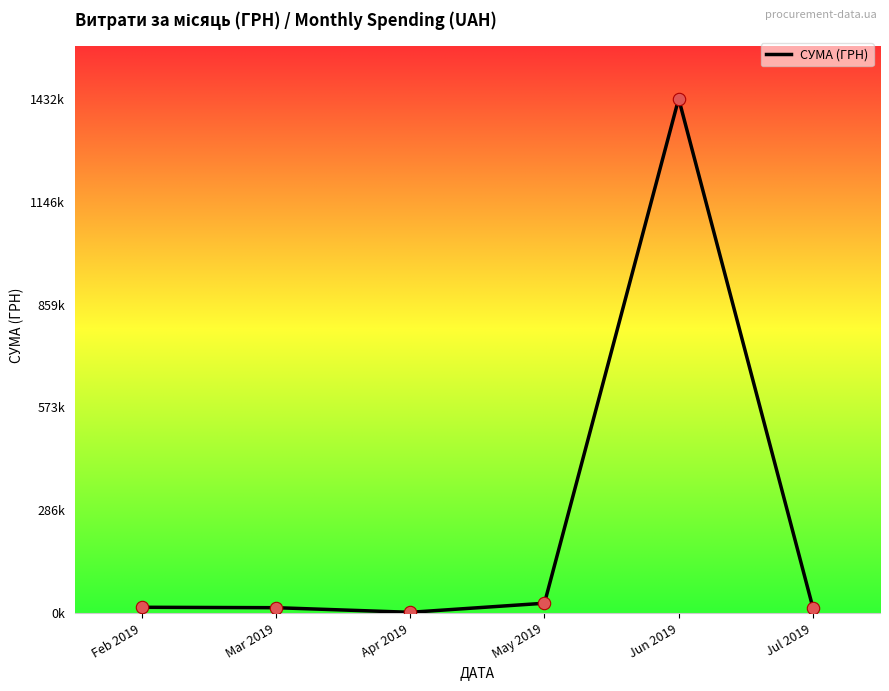

What is the change in value from Apr 2019 to Jun 2019?

+1429216.1